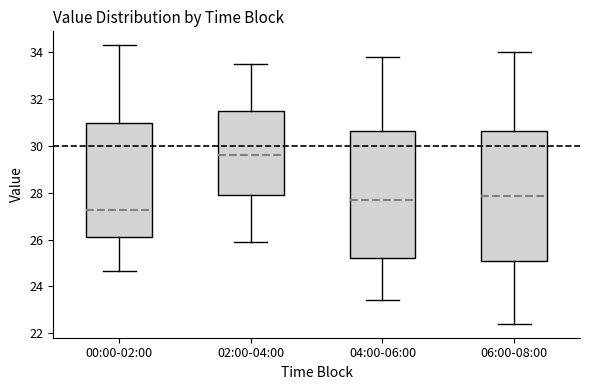

Which box's median line is the lowest?

00:00-02:00